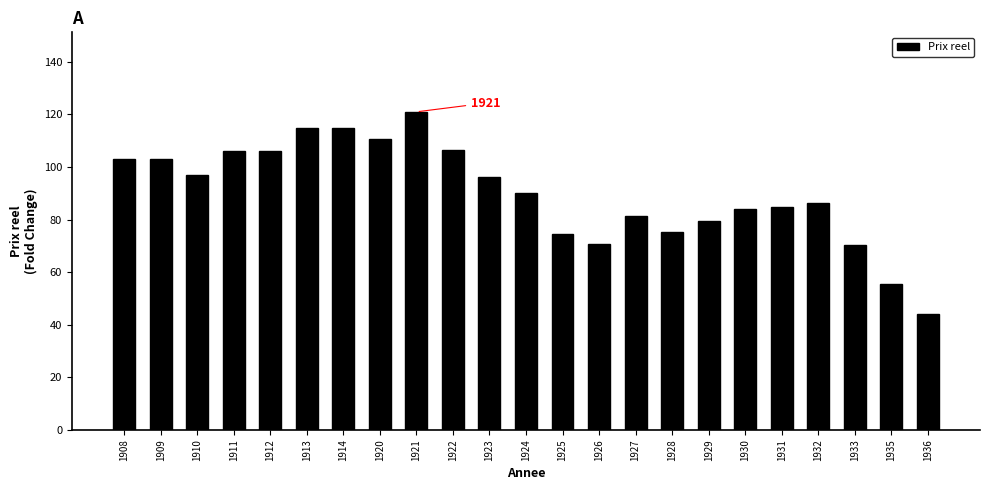

What is the average value?

90.2